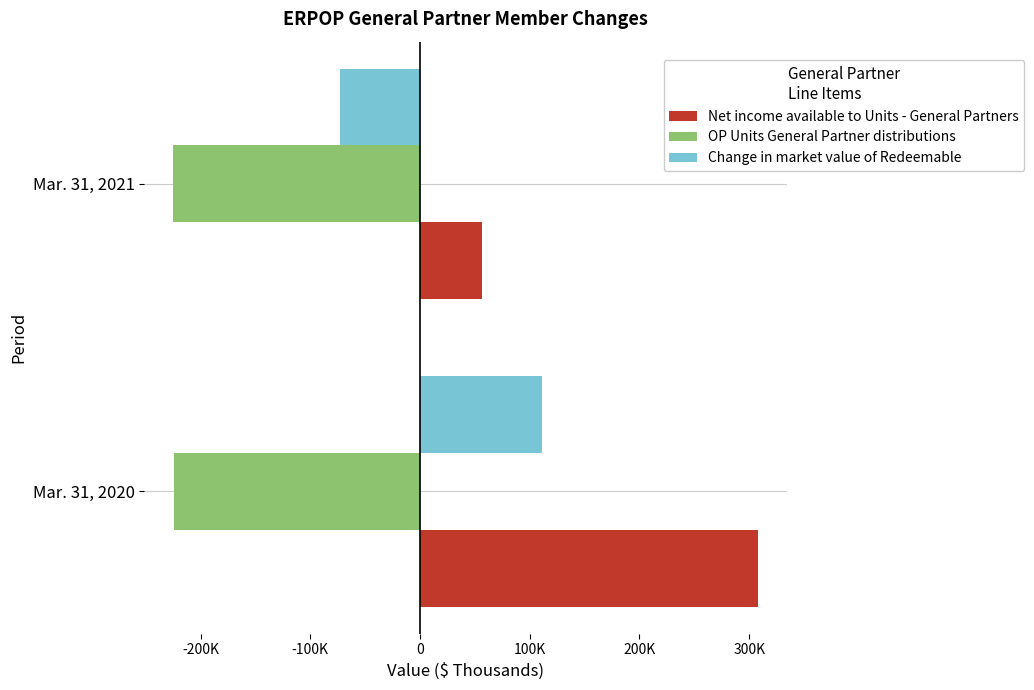

At which label is Change in market value of Redeemable closest to 19246?

Mar. 31, 2021